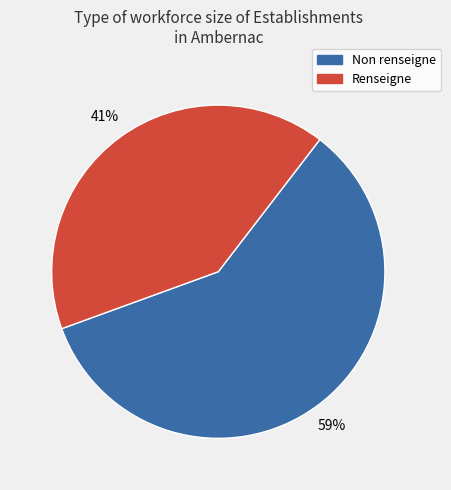

To the nearest percent, what is the difference between the largest and smallest slice percentages?

18%